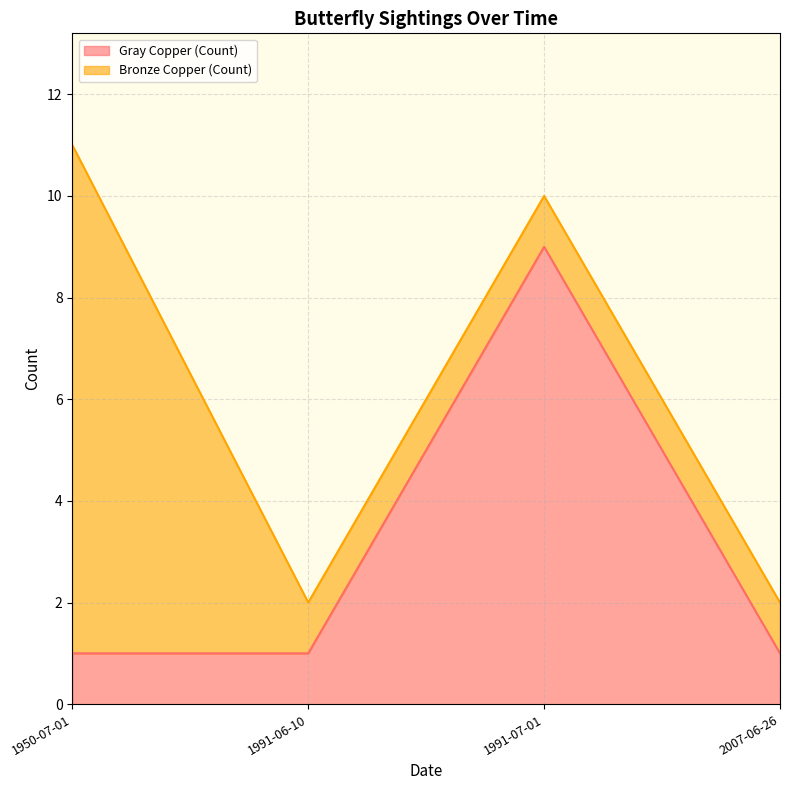

Reading left to right, list all the values displayed in this chart.

1950-07-01=1	1991-06-10=1	1991-07-01=9	2007-06-26=1